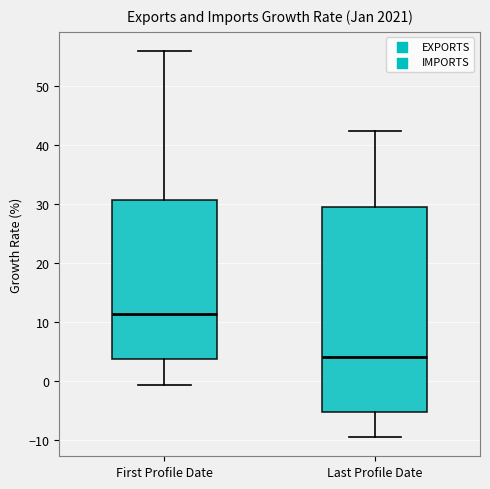

Reading left to right, transcribe this box plot: for each box, give where its median line is, the range the box spans, and where its two whiskers end, as read against the y-axis. The values are not printed on the chart, so give them approximately, as read against the axis.

First Profile Date: median 11, box 4 to 31, whiskers -1 to 56
Last Profile Date: median 4, box -5 to 29, whiskers -9 to 42